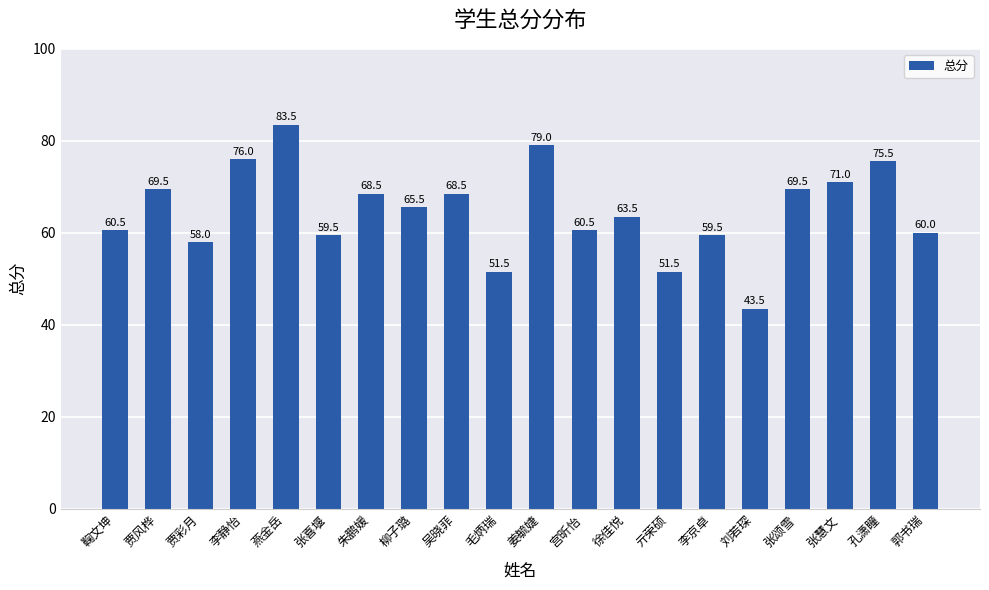

Approximately how many times larger is the value at 张慧文 compared to 李京卓?

1.2